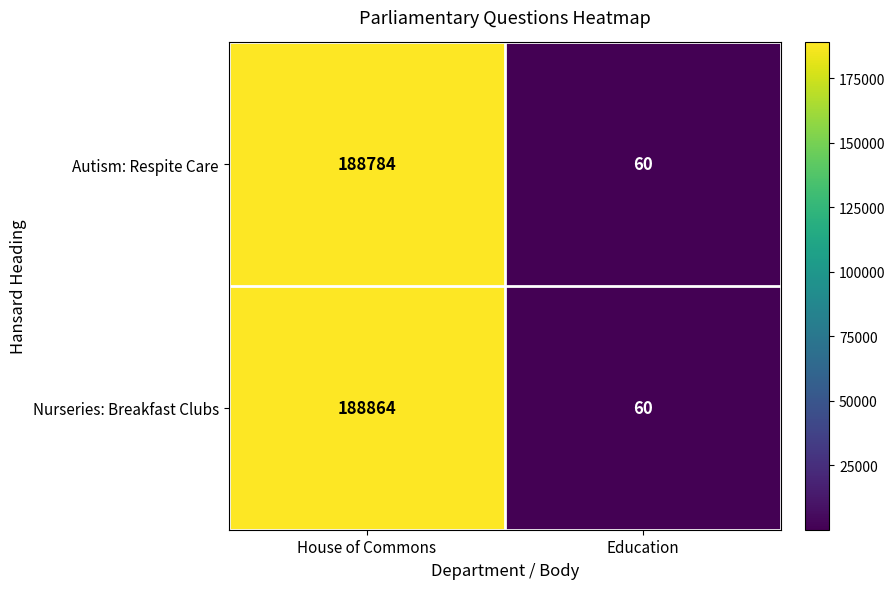

List the series in order of their peak value, lowest first.

Autism: Respite Care, Nurseries: Breakfast Clubs